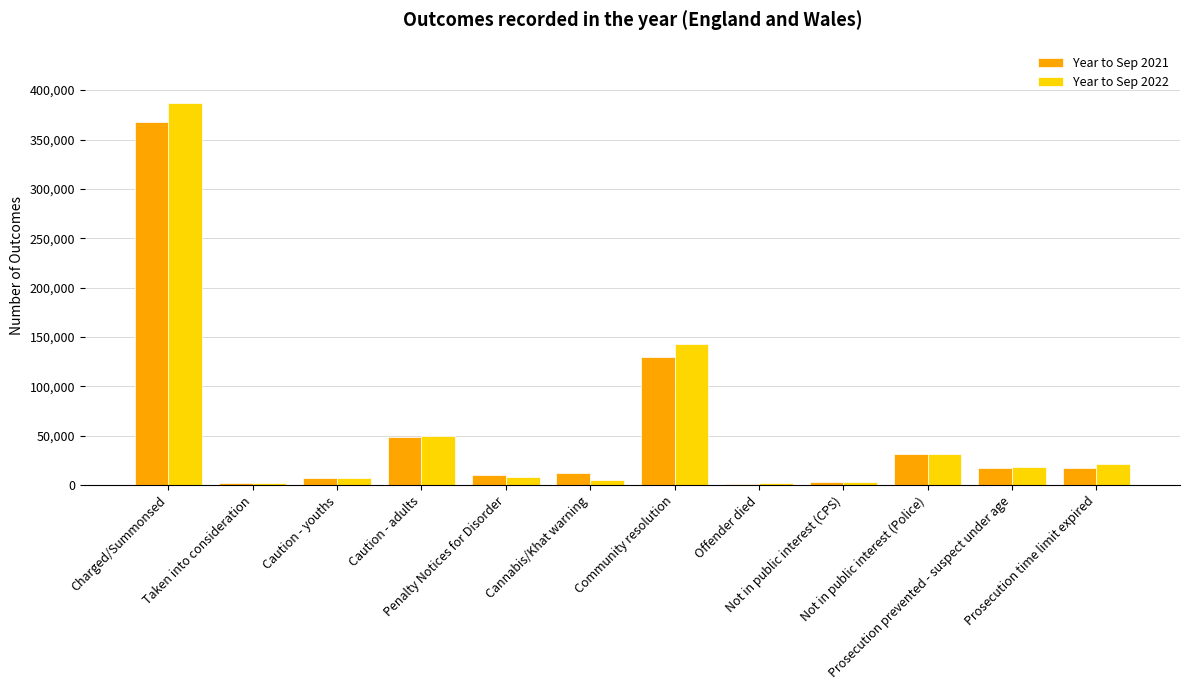

Which series has the largest range (max minus min)?

Year to Sep 2022